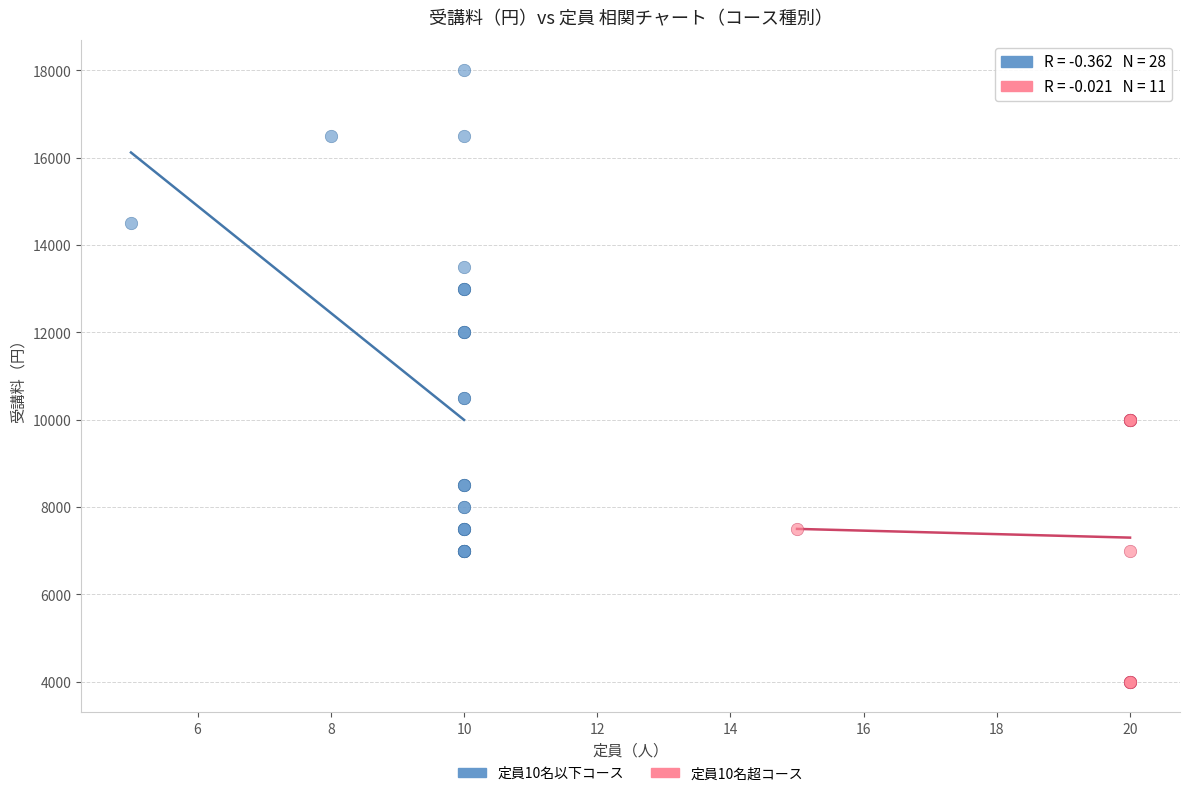

Which series contains the highest Y value?

定員10名以下コース